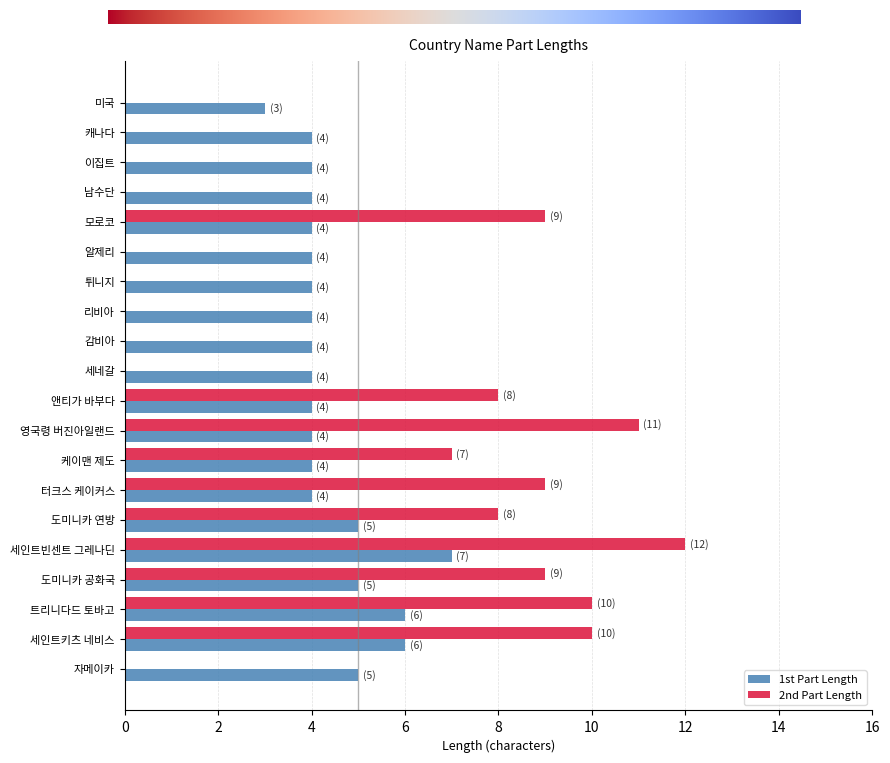

Which series changed the most between 영국령 버진아일랜드 and 도미니카 연방?

2nd Part Length